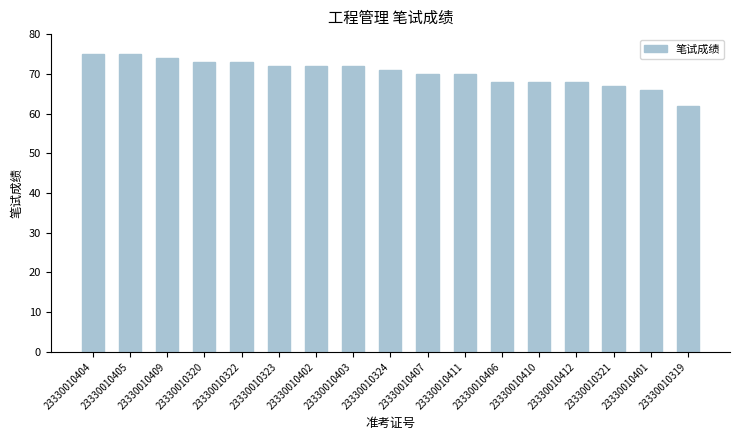

What is the label of the 2nd bar from the left?

23330010405